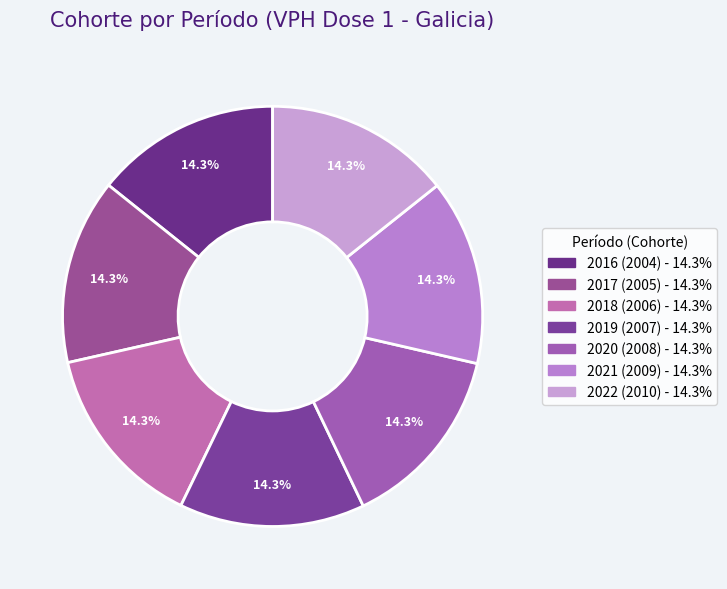

How much of the chart is everything except 2018?

85.7%